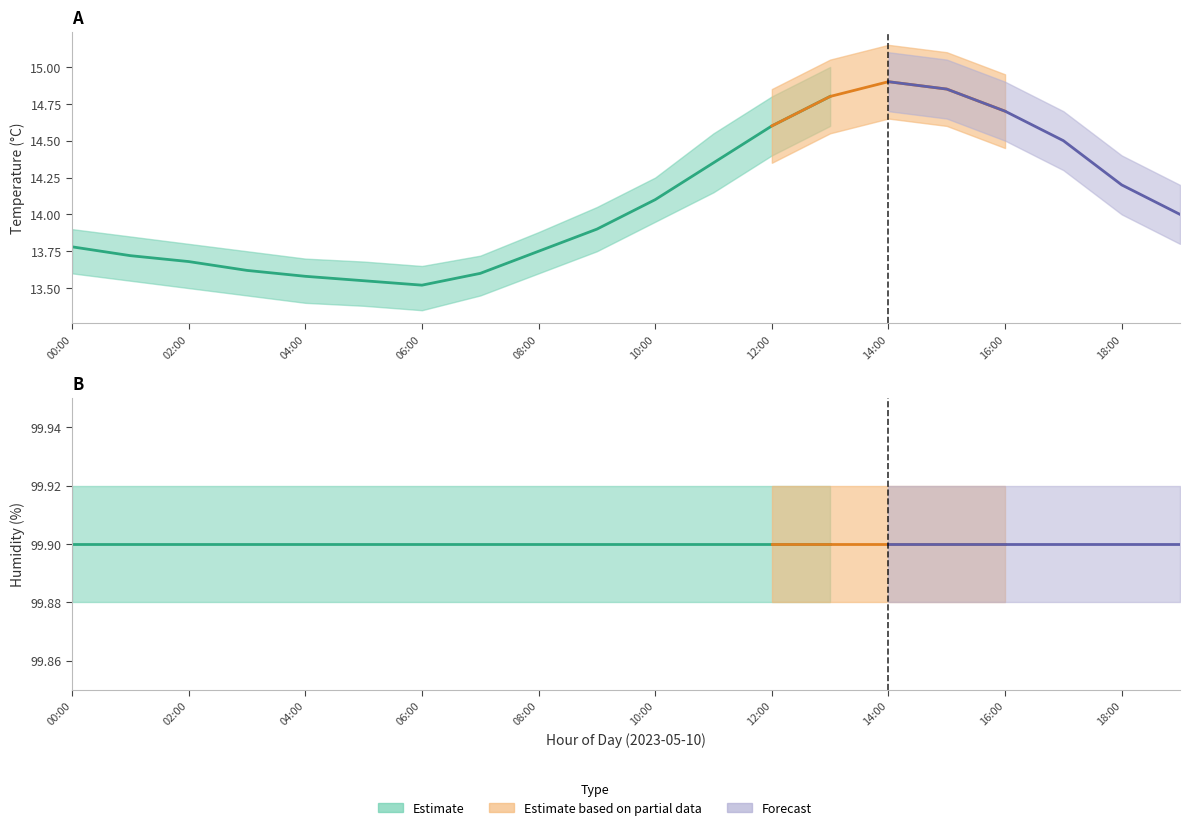

Reading left to right, what are all the values shown in this chart?

temperature: 13.8	13.7	13.7	13.6	13.6	13.6	13.5	13.6	13.8	13.9	14.1	14.3	14.6	14.8	14.9	14.8	14.7	14.5	14.2	14.0
temp_upper: 13.9	13.8	13.8	13.8	13.7	13.7	13.7	13.7	13.9	14.1	14.2	14.6	14.8	15.0	15.1	15.1	14.9	14.7	14.4	14.2
temp_lower: 13.6	13.6	13.5	13.4	13.4	13.4	13.3	13.4	13.6	13.8	13.9	14.2	14.4	14.6	14.7	14.7	14.5	14.3	14.0	13.8
humidity: 99.9	99.9	99.9	99.9	99.9	99.9	99.9	99.9	99.9	99.9	99.9	99.9	99.9	99.9	99.9	99.9	99.9	99.9	99.9	99.9
humidity_upper: 99.9	99.9	99.9	99.9	99.9	99.9	99.9	99.9	99.9	99.9	99.9	99.9	99.9	99.9	99.9	99.9	99.9	99.9	99.9	99.9
humidity_lower: 99.9	99.9	99.9	99.9	99.9	99.9	99.9	99.9	99.9	99.9	99.9	99.9	99.9	99.9	99.9	99.9	99.9	99.9	99.9	99.9